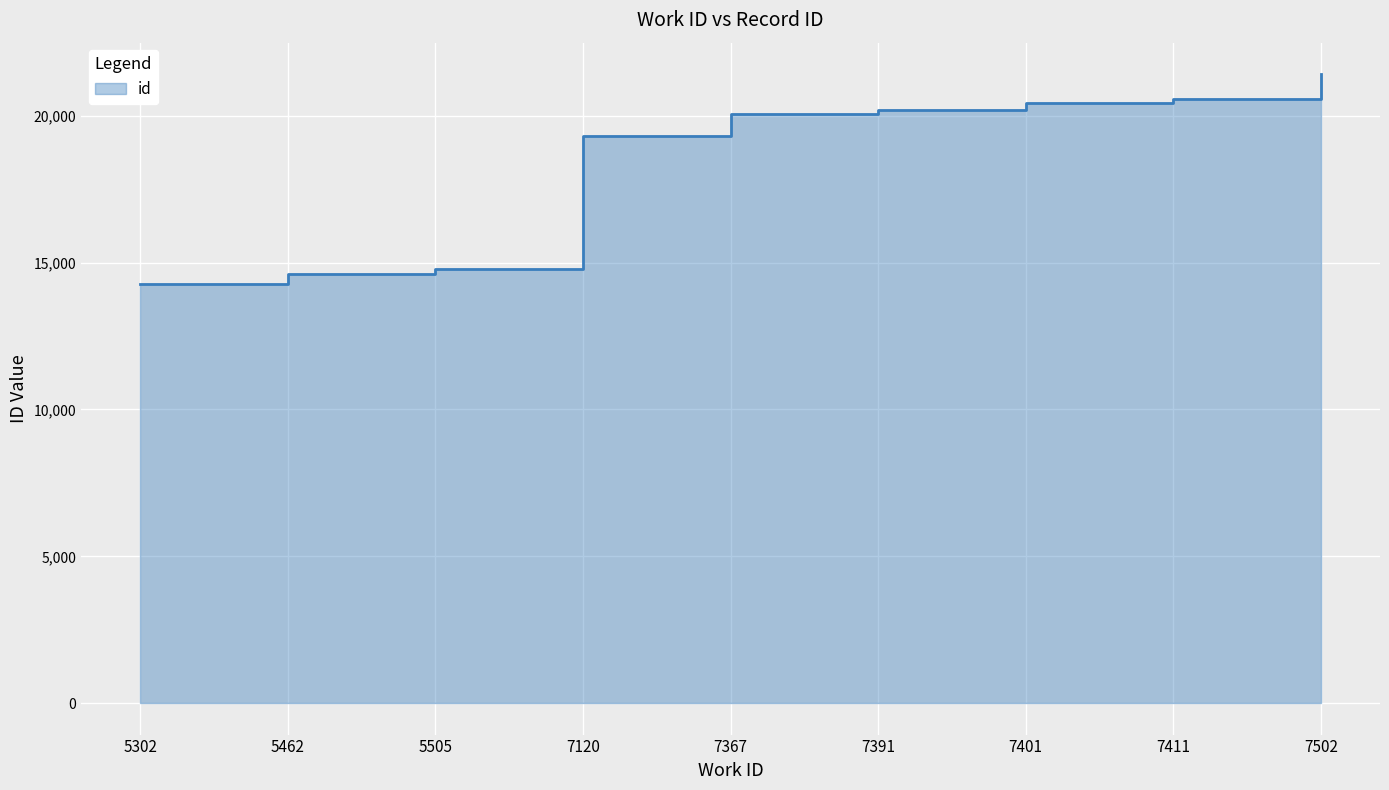

Reading right to left, transcribe all the data shown in this chart.

21420	20571	20427	20186	20072	19297	14770	14609	14257